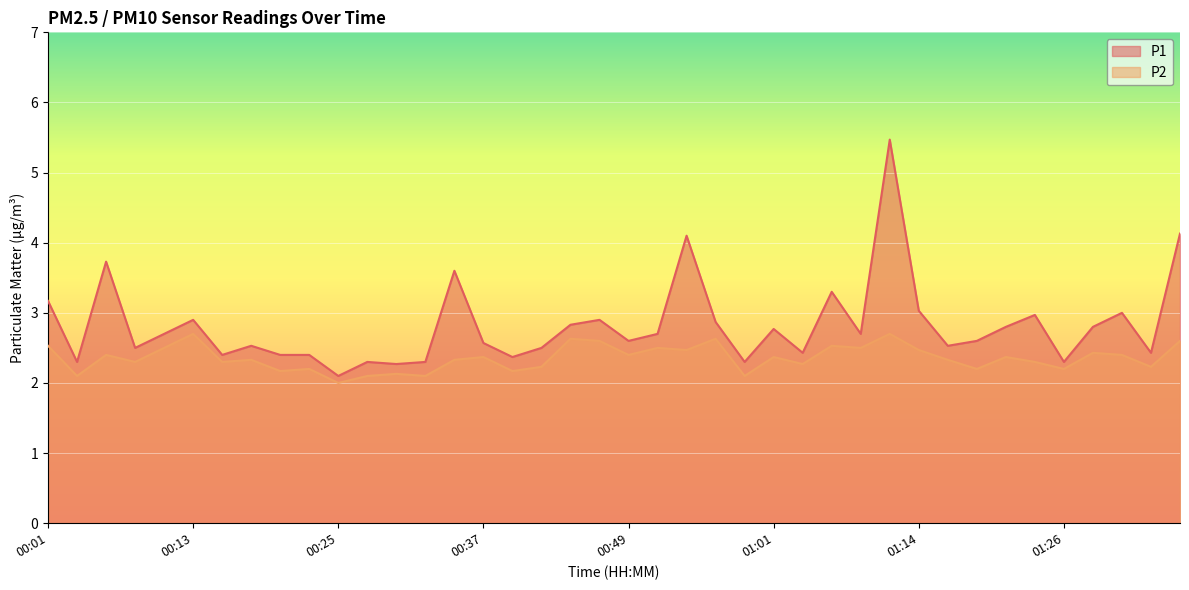

The value of P2 at 00:27 is 2.1. True or false?

True